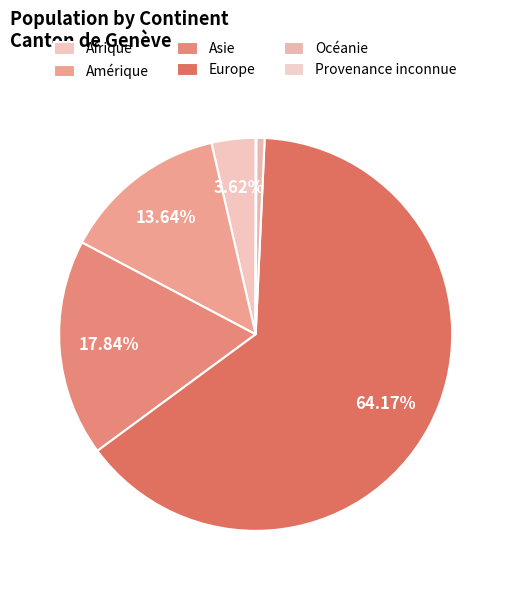

How many slices are in this pie chart?

6